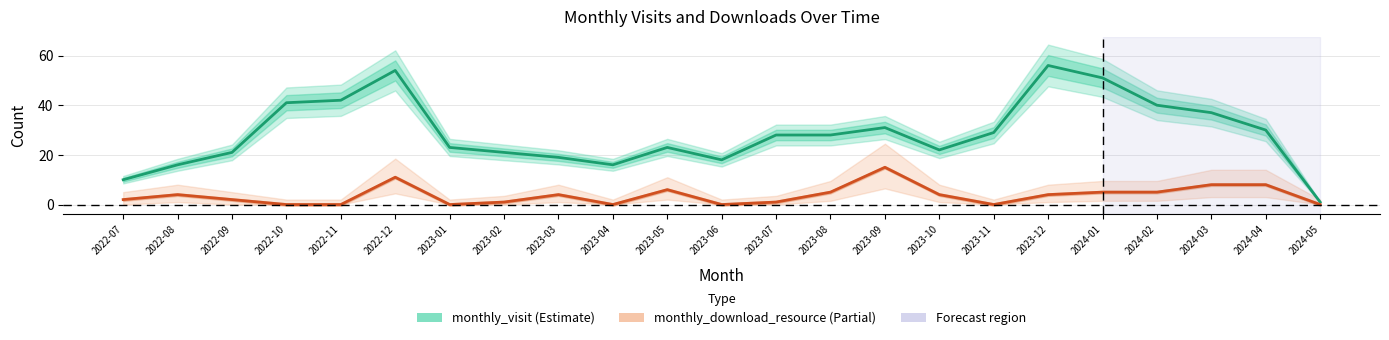

What is the difference between the highest and lowest values at 2022-10?

41